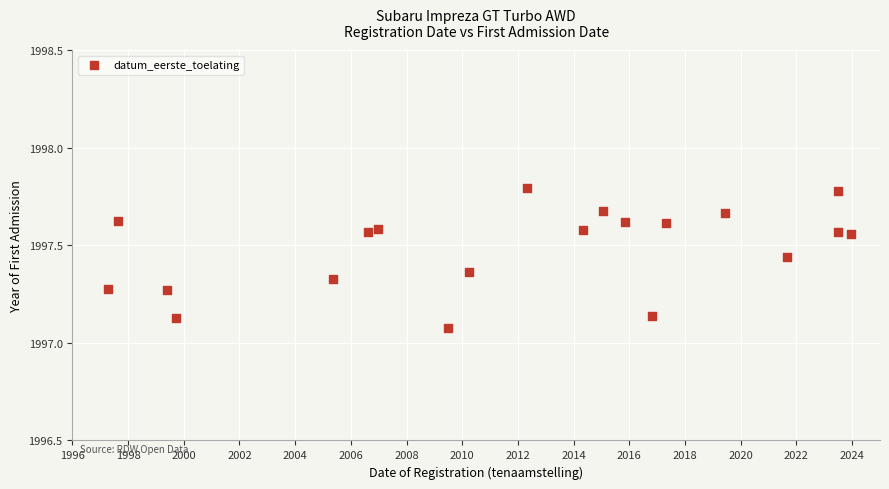

What is the range of Y values (max minus min)?

0.7